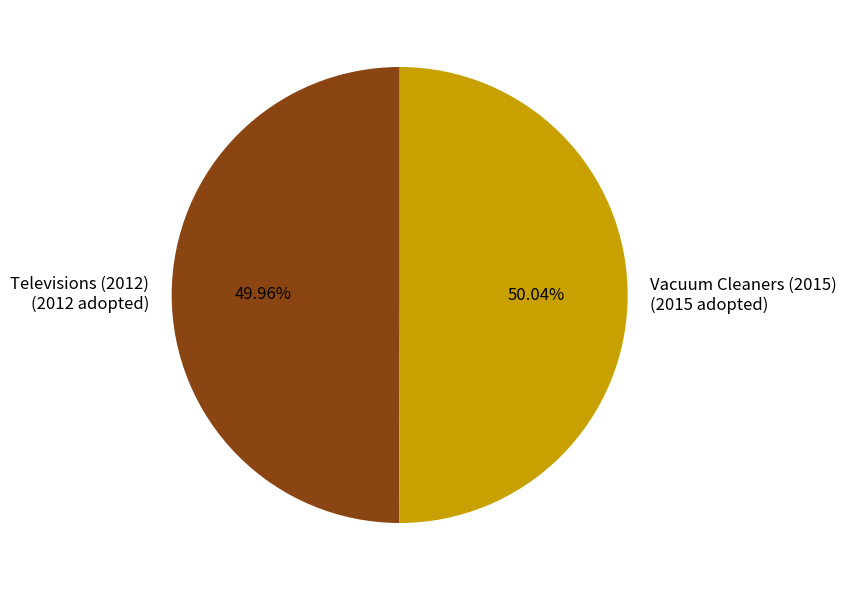

Is there a majority slice in this chart?

Yes